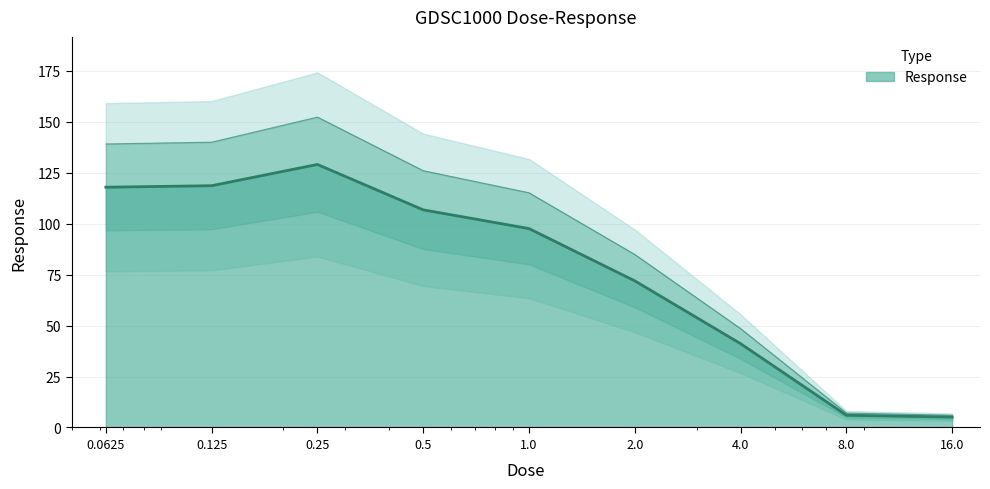

What is the label of the 2nd point from the right?

8.0